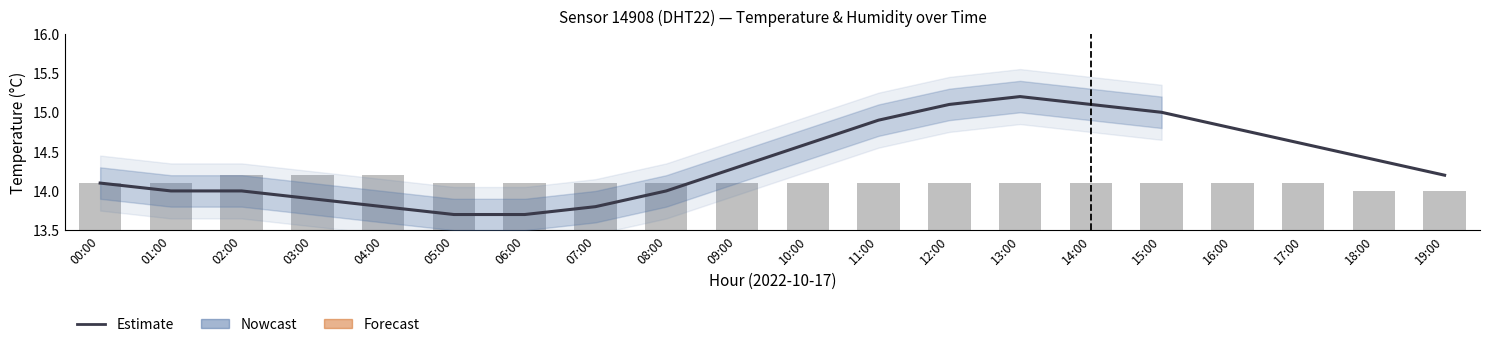

True or false: the data shows 14.6 at 17:00.

True